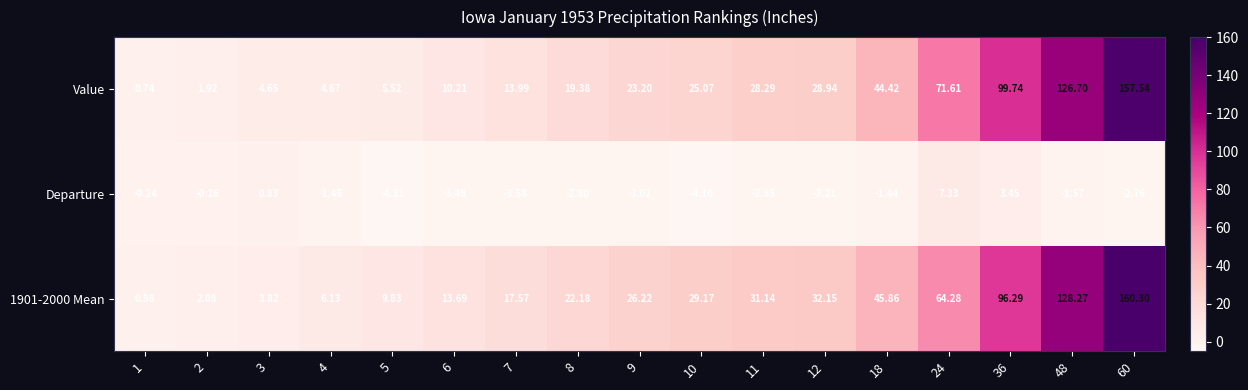

How many series are shown in this chart?

3